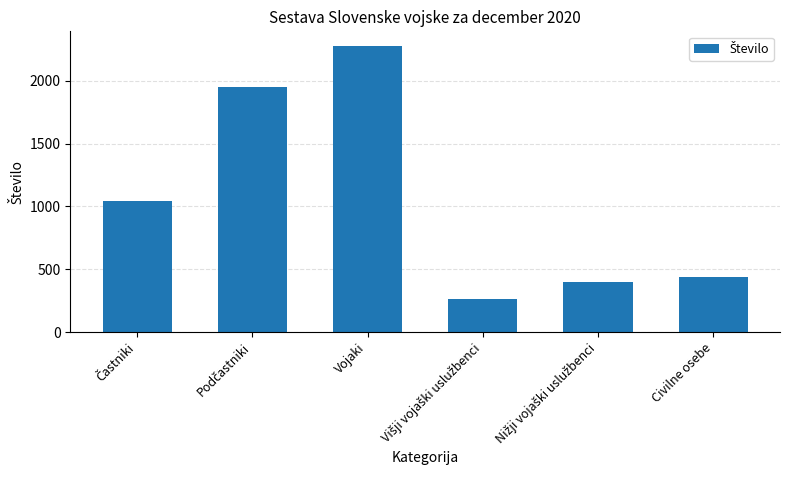

What is the label of the 1st bar from the right?

Civilne osebe